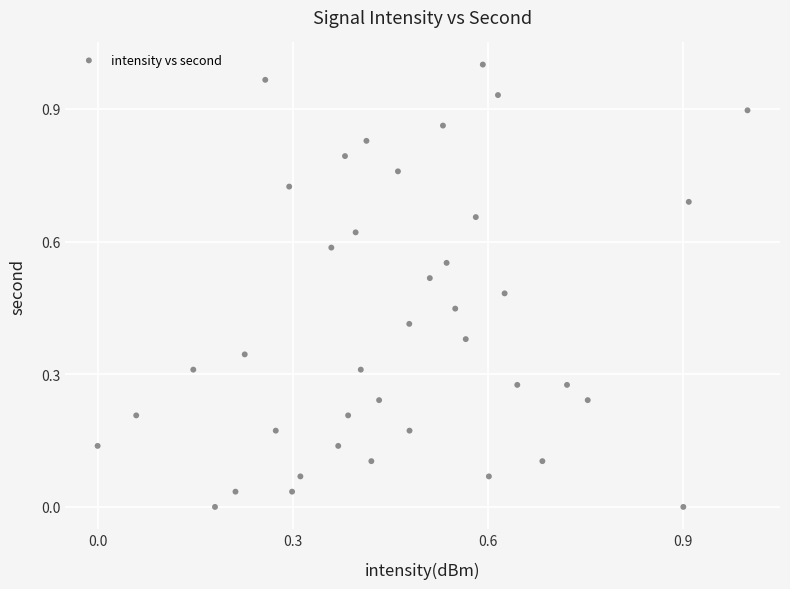

How many data points are displayed?

40